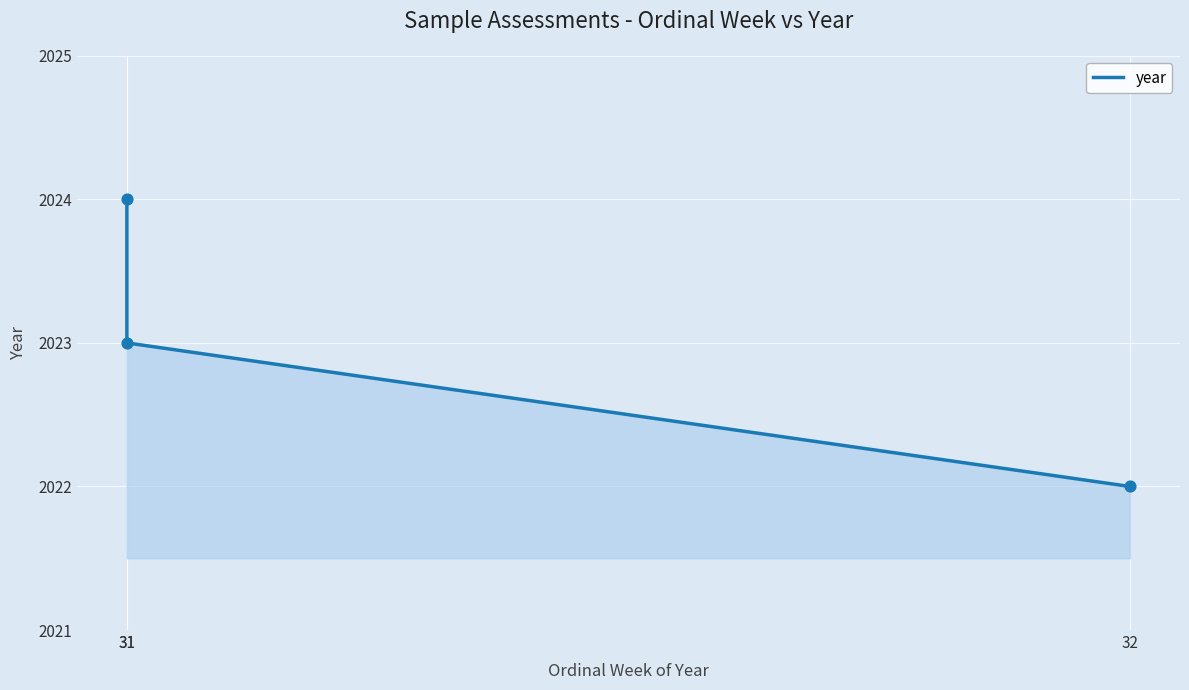

What is the change in value from 32 to 31?

+1